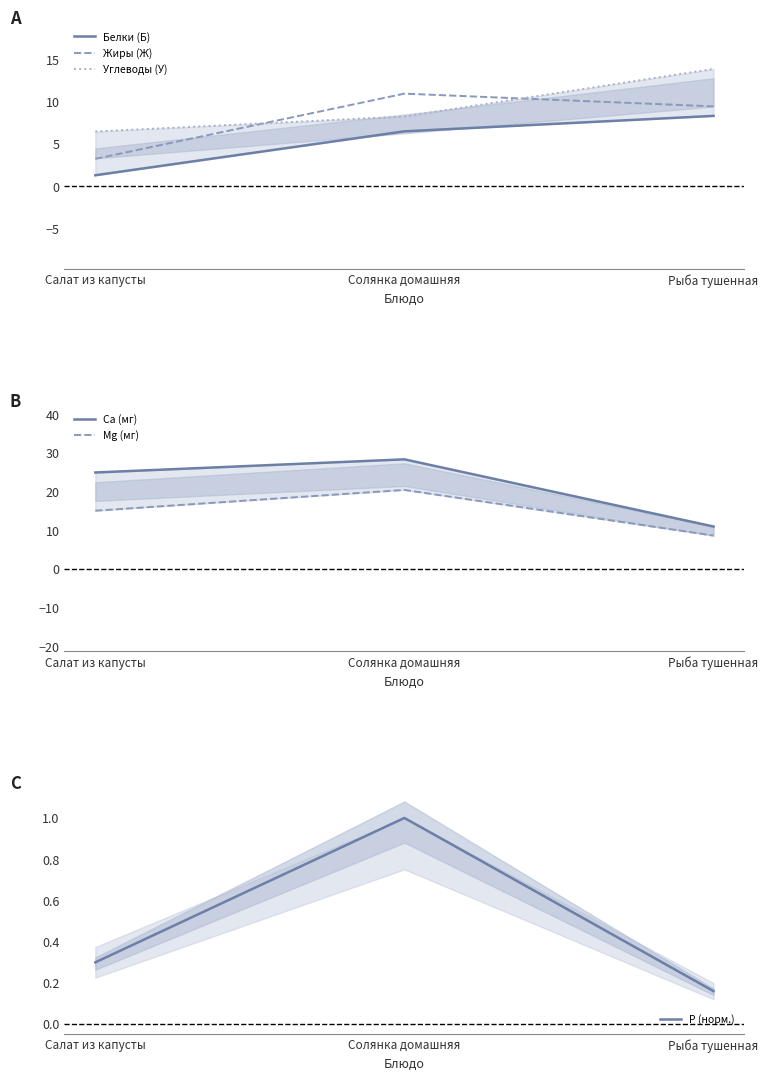

Rank the series at Рыба тушенная from highest to lowest value.

Углеводы (У), Ca (мг), Жиры (Ж), Mg (мг), Белки (Б), P (норм.)